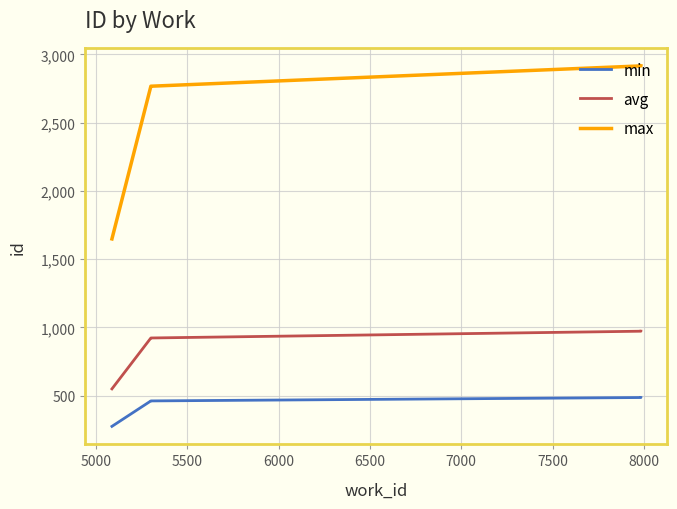

Which series has the widest spread of values?

max